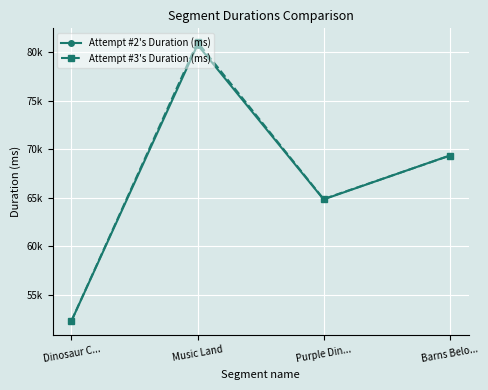

After their last crossing, which series has the higher values: Attempt #3's Duration (ms) or Attempt #2's Duration (ms)?

Attempt #2's Duration (ms)